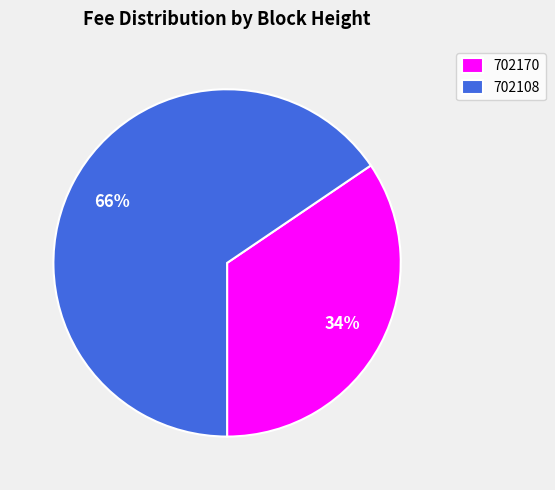

Is it true that 702108 is 75% of the pie?

False